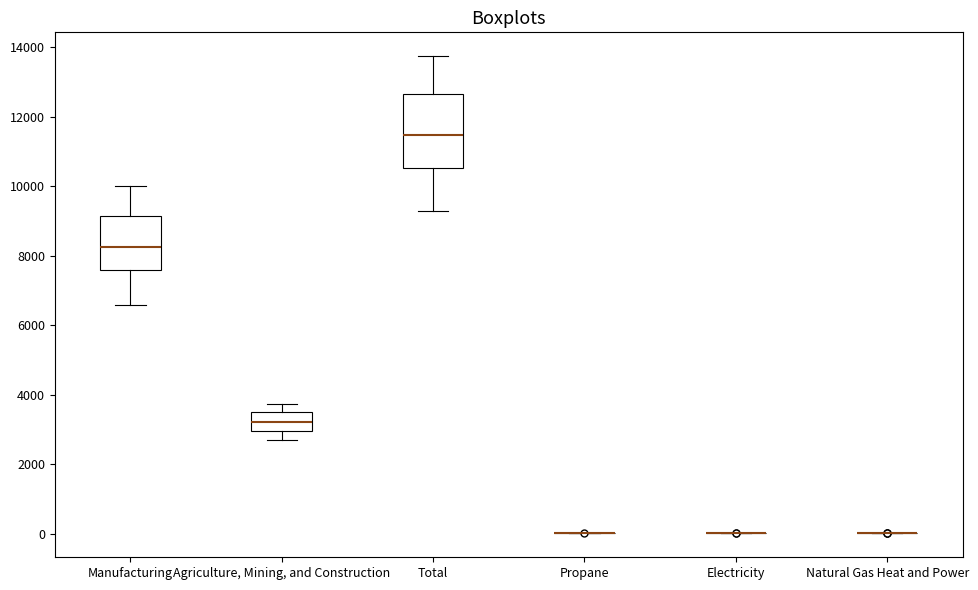

Where does the upper whisker of the box for Manufacturing end on the y-axis? The values are not printed on the chart, so give them approximately, as read against the axis.

10000